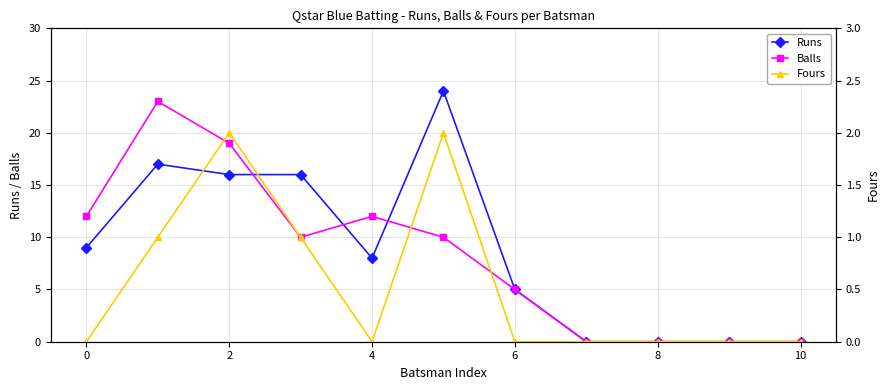

Reading left to right, list all the values displayed in this chart.

Runs: 9	17	16	16	8	24	5	0	0	0	0
Balls: 12	23	19	10	12	10	5	0	0	0	0
Fours: 0	1	2	1	0	2	0	0	0	0	0